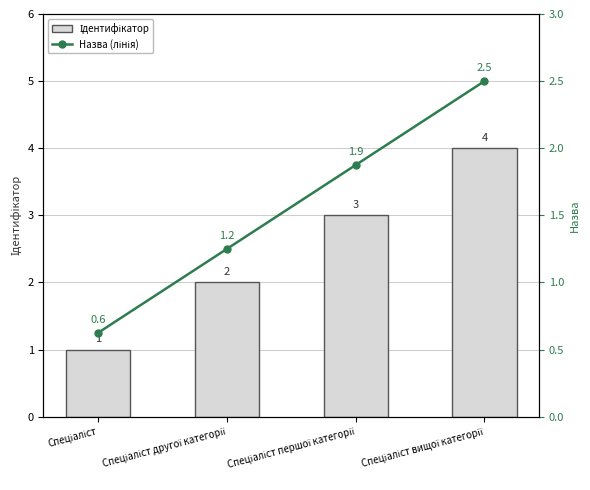

Between Спеціаліст and Спеціаліст другої категорії, which series saw the biggest shift?

Ідентифікатор